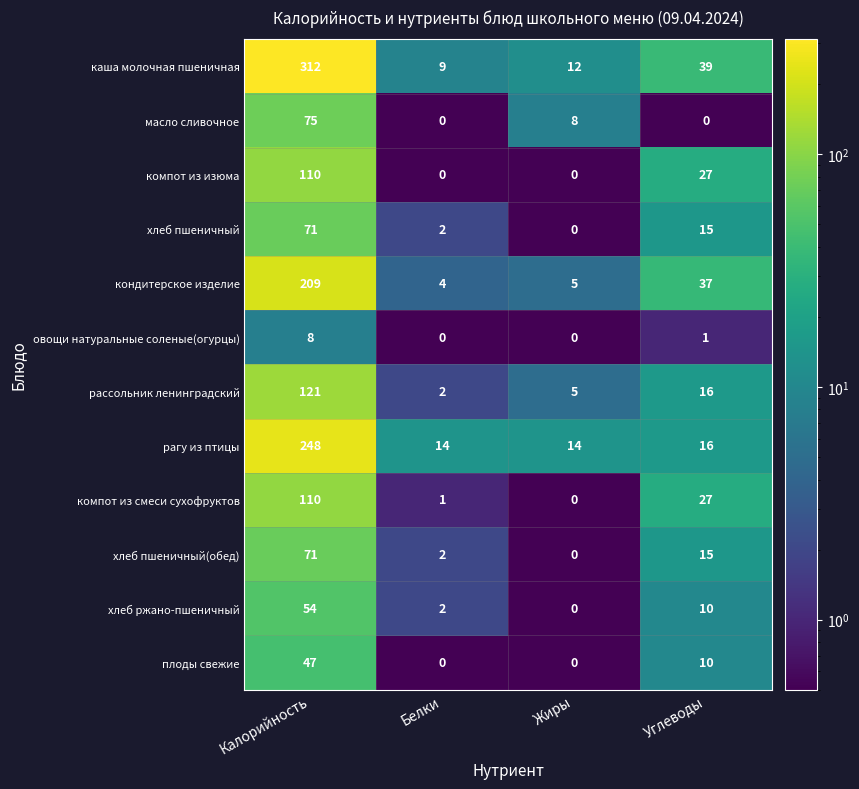

The value of рассольник ленинградский at Белки is 3. True or false?

False